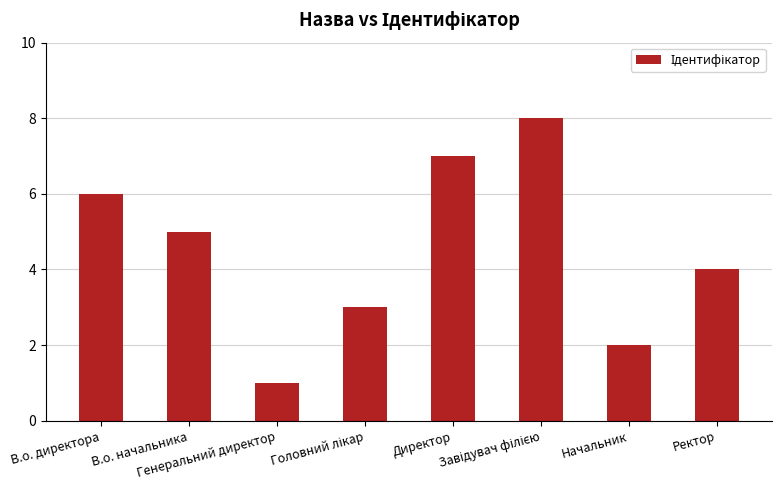

What is the sum of all values?

36